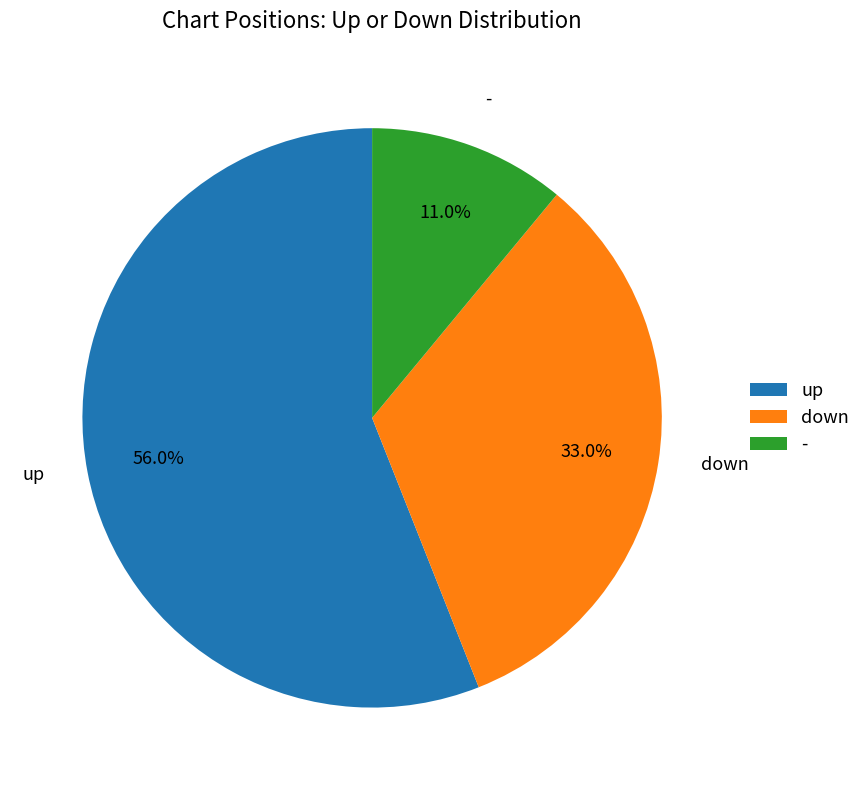

Which has a higher value, down or up?

up